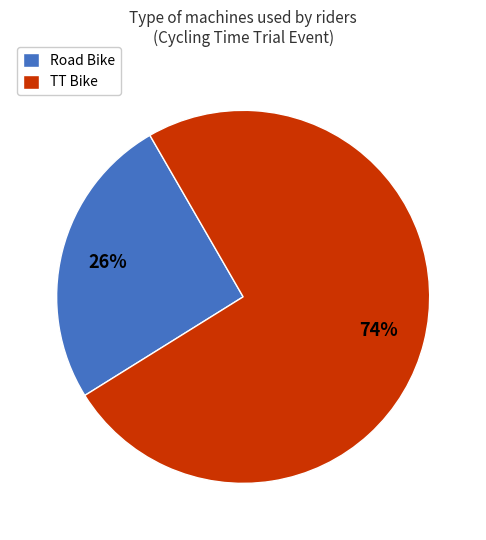

Rank the categories by value from highest to lowest.

TT Bike, Road Bike